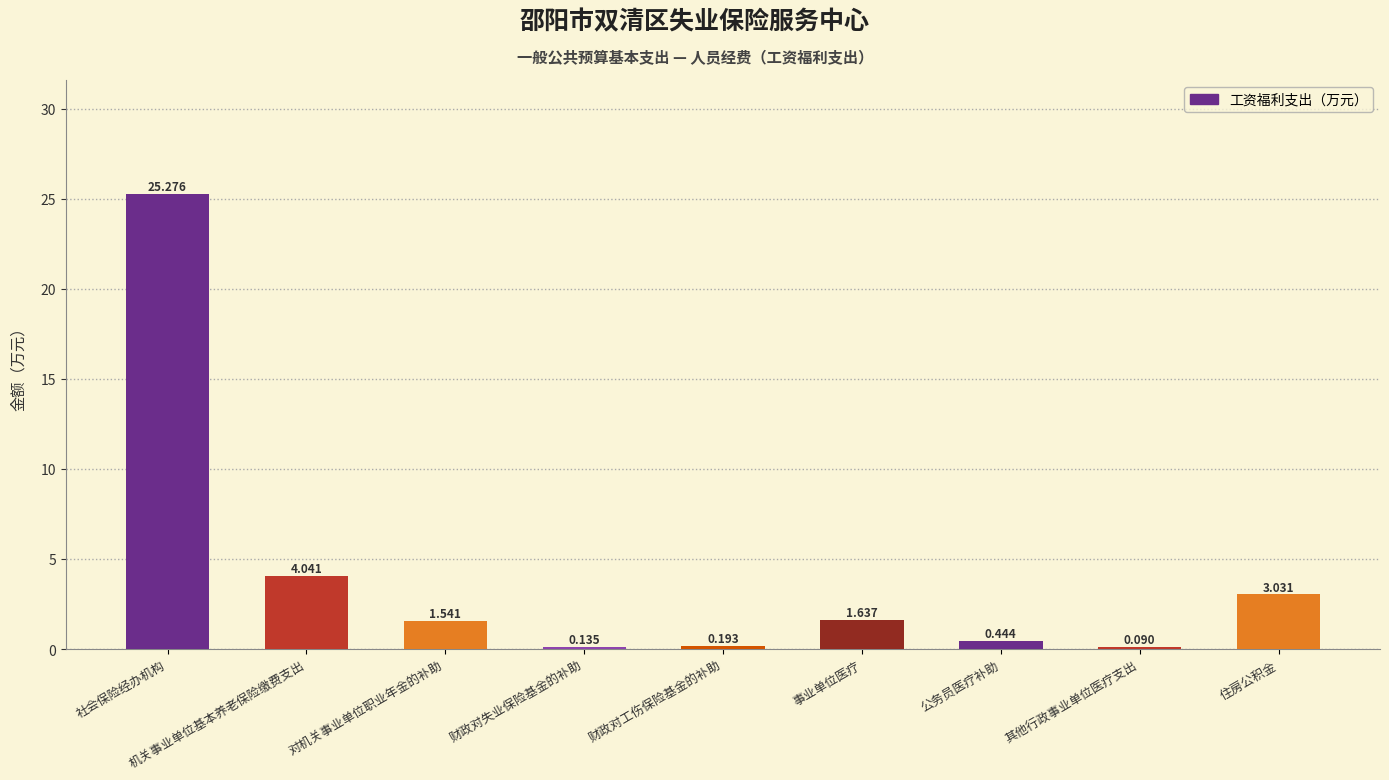

Which has a higher value, 事业单位医疗 or 对机关事业单位职业年金的补助?

事业单位医疗